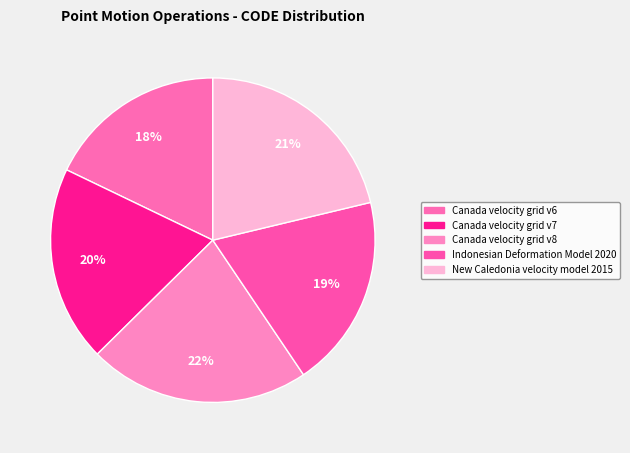

Is it true that Canada velocity grid v8 is 22% of the pie?

True